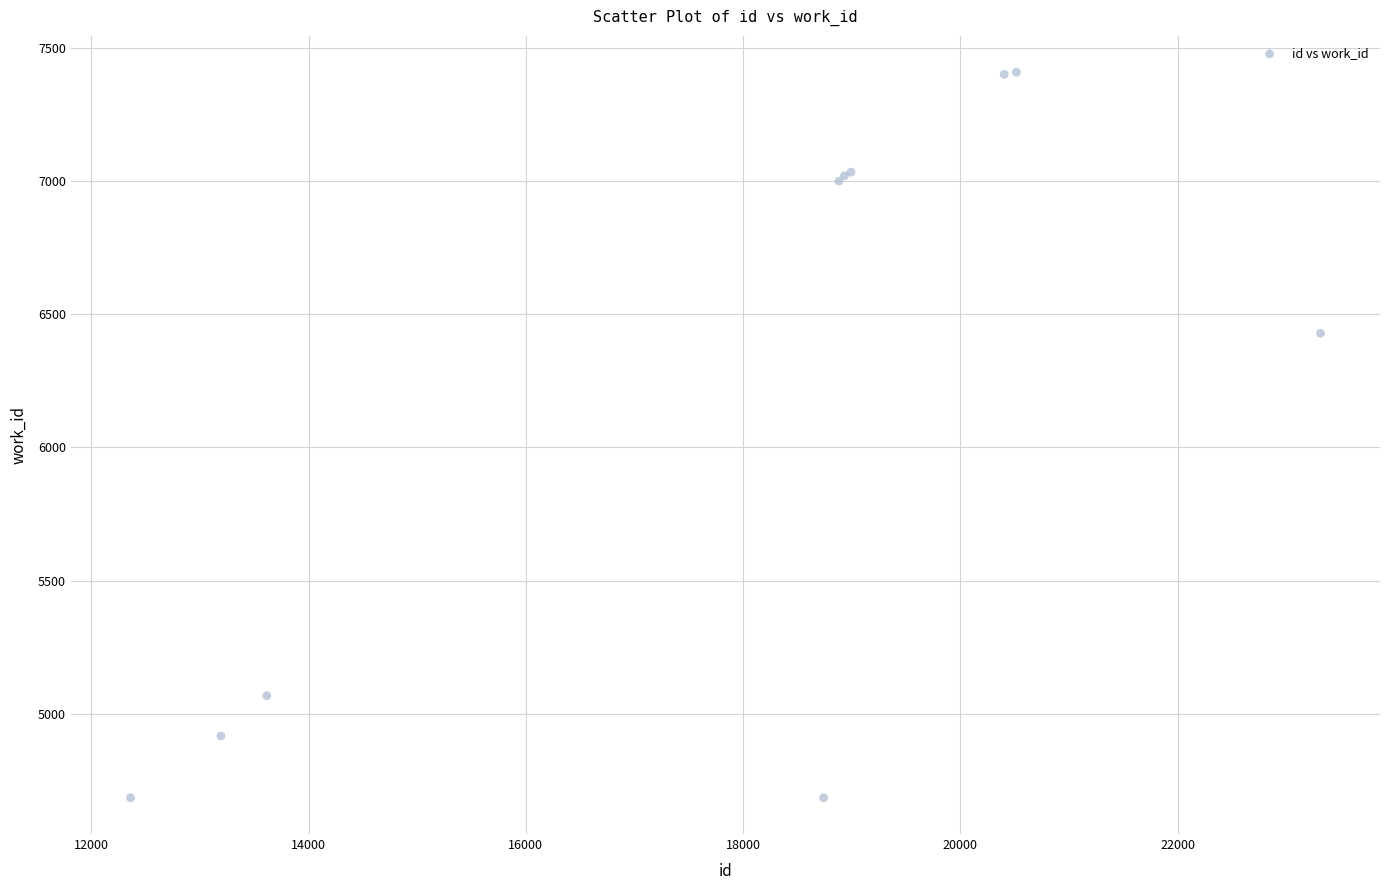

What Y value in the scatter plot is closest to 6046?

6428